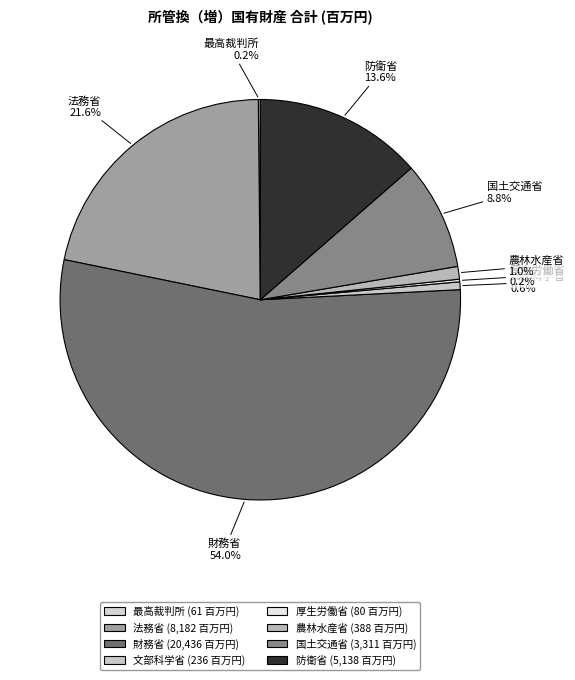

Which has a higher value, 法務省 or 農林水産省?

法務省